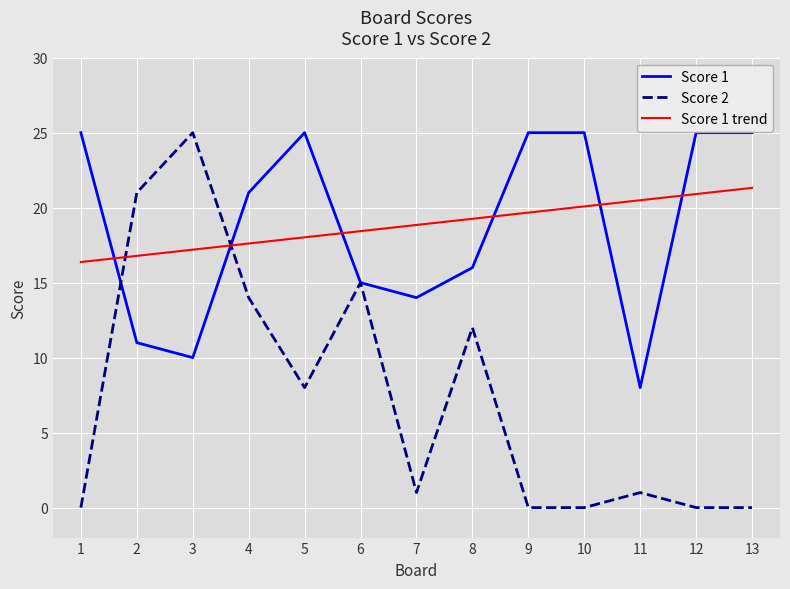

Is the value of Score 1 at 12 greater than the value of Score 1 trend at 1?

Yes